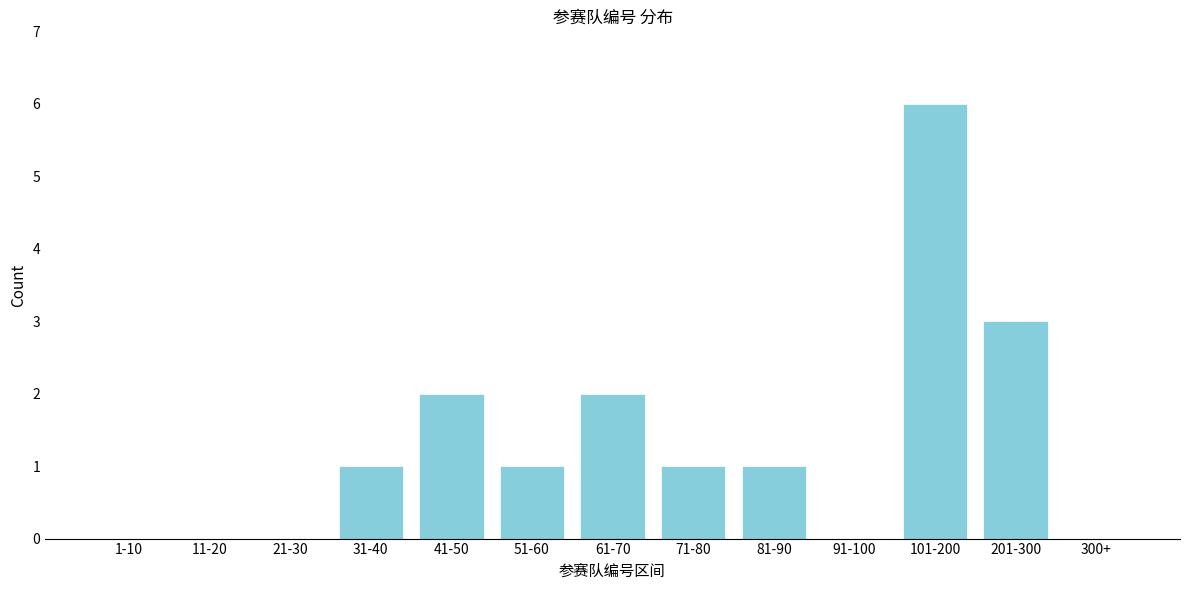

Reading right to left, what are all the values shown in this chart?

300+=0	201-300=3	101-200=6	91-100=0	81-90=1	71-80=1	61-70=2	51-60=1	41-50=2	31-40=1	21-30=0	11-20=0	1-10=0